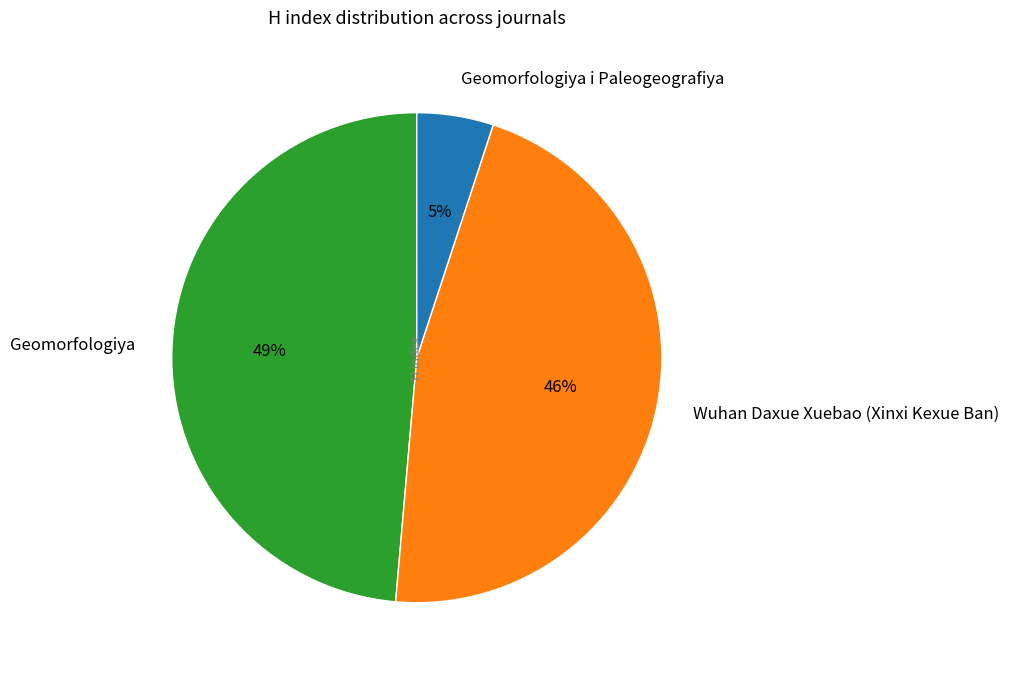

Rank the categories by value from highest to lowest.

Geomorfologiya, Wuhan Daxue Xuebao (Xinxi Kexue Ban), Geomorfologiya i Paleogeografiya